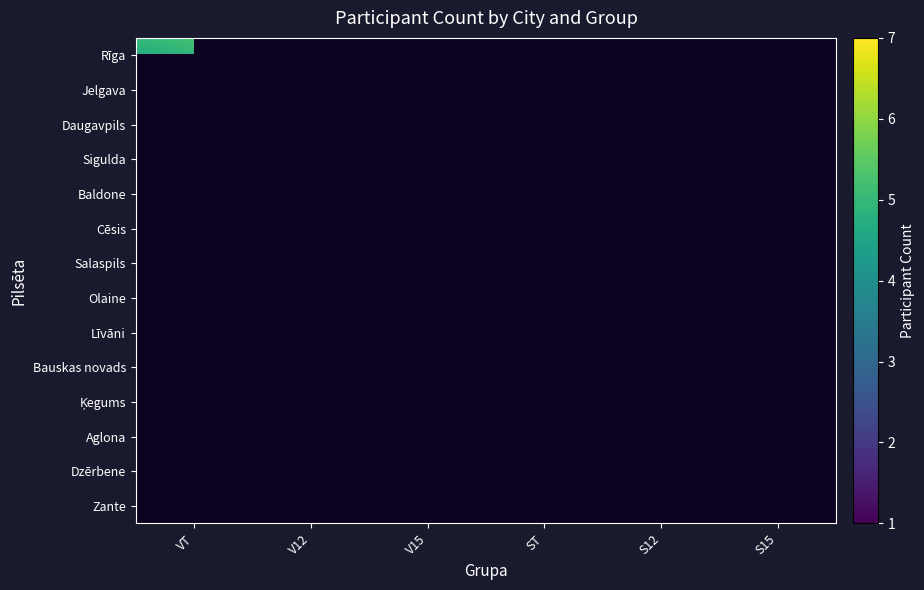

True or false: Zante has a value of 1.0 at VT.

True